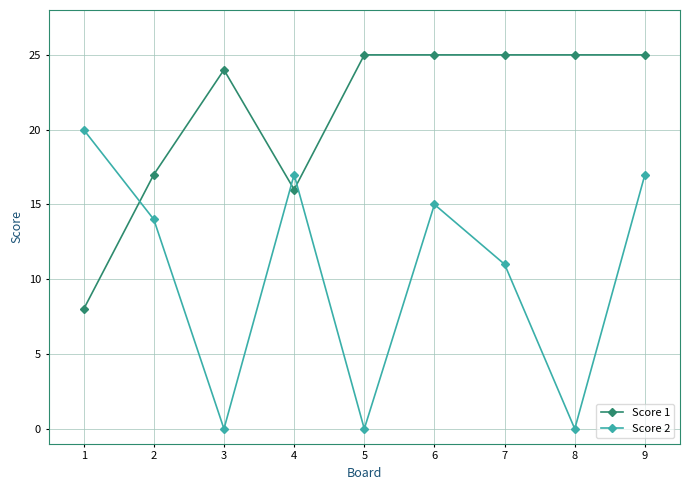

True or false: Score 1 and Score 2 cross at least once.

True